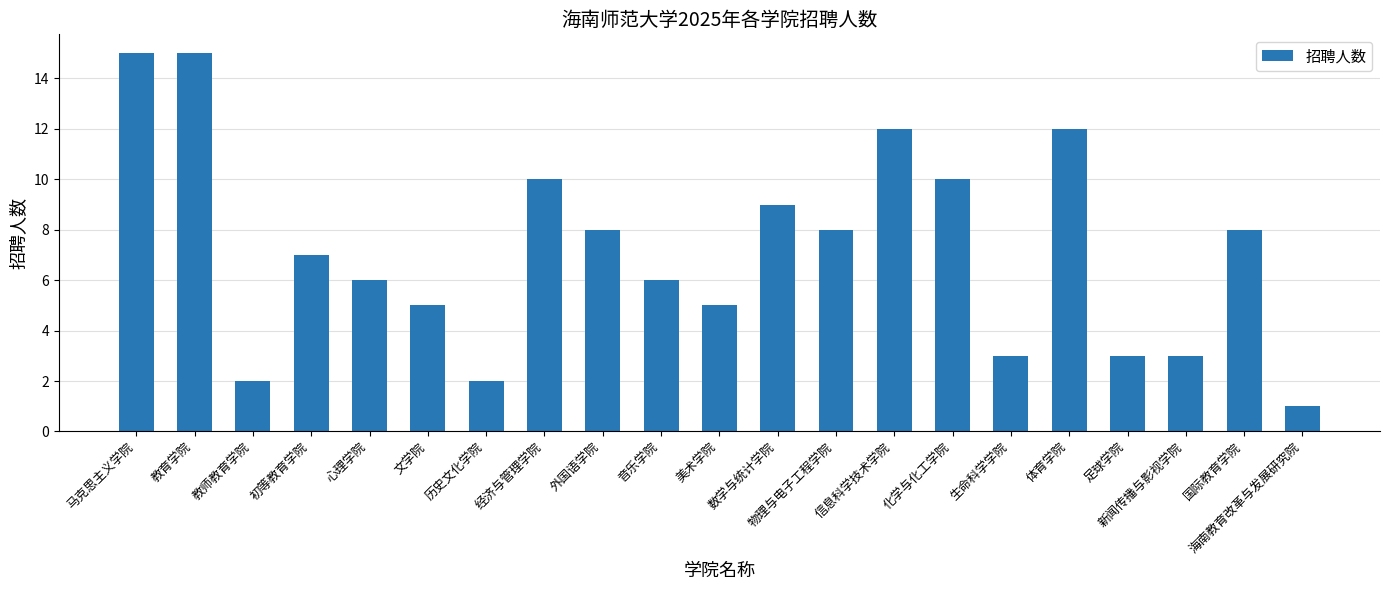

Where does the data first go above 7?

马克思主义学院